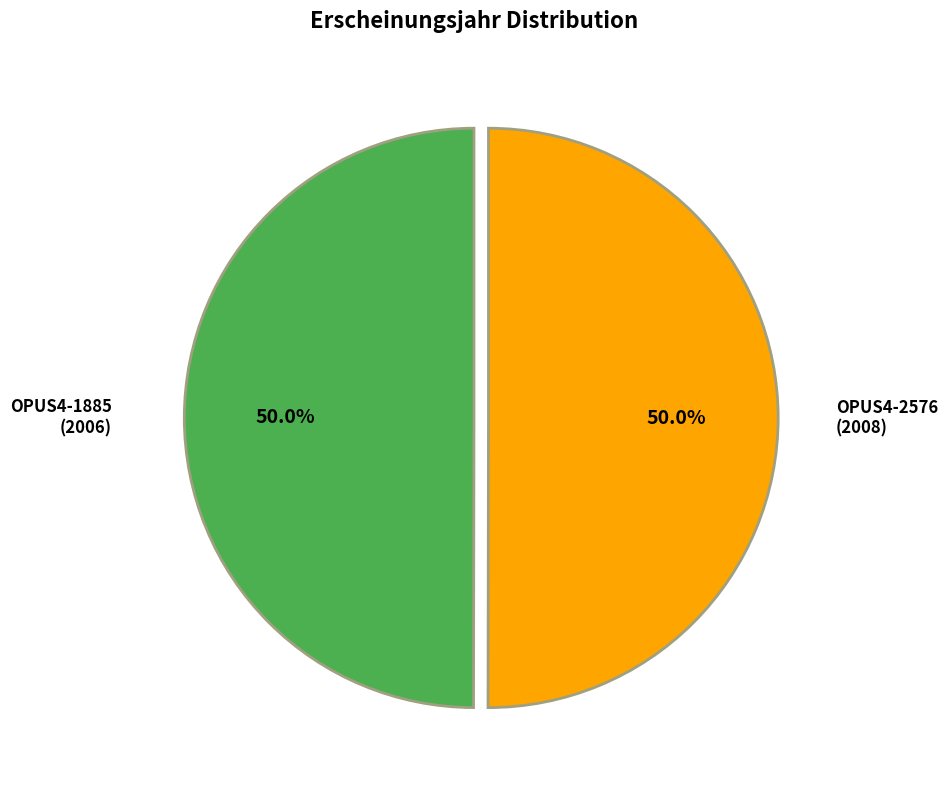

Approximately how many times larger is the value at OPUS4-2576 compared to OPUS4-1885?

1.0